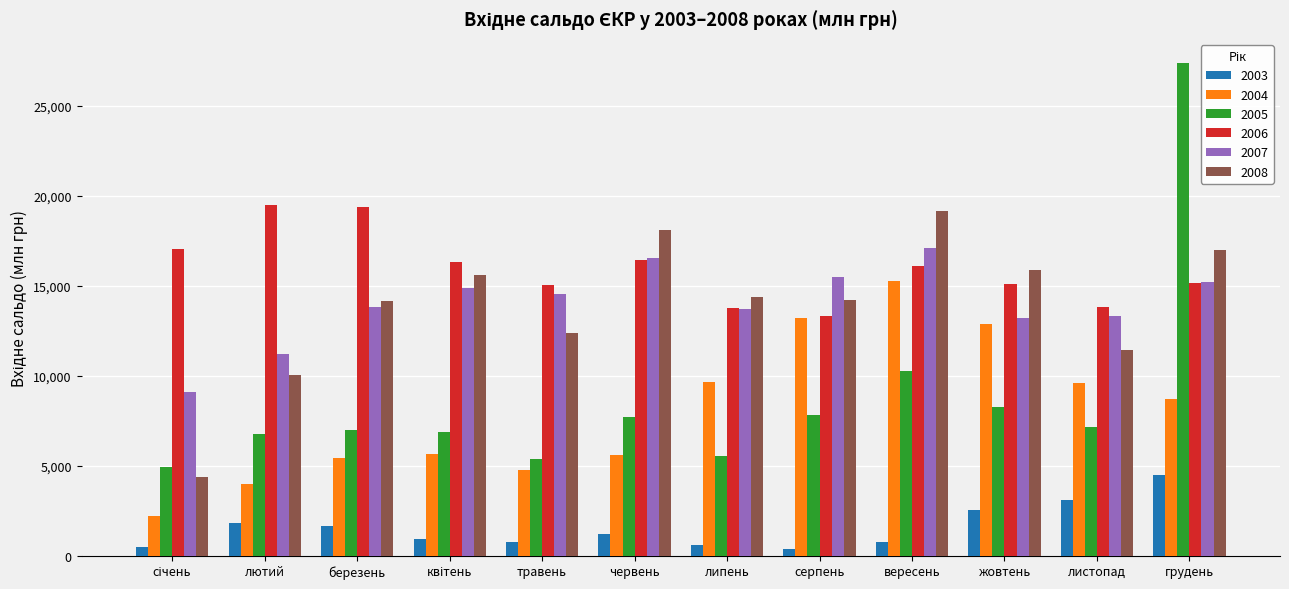

At which label is 2007 closest to 13102?

жовтень